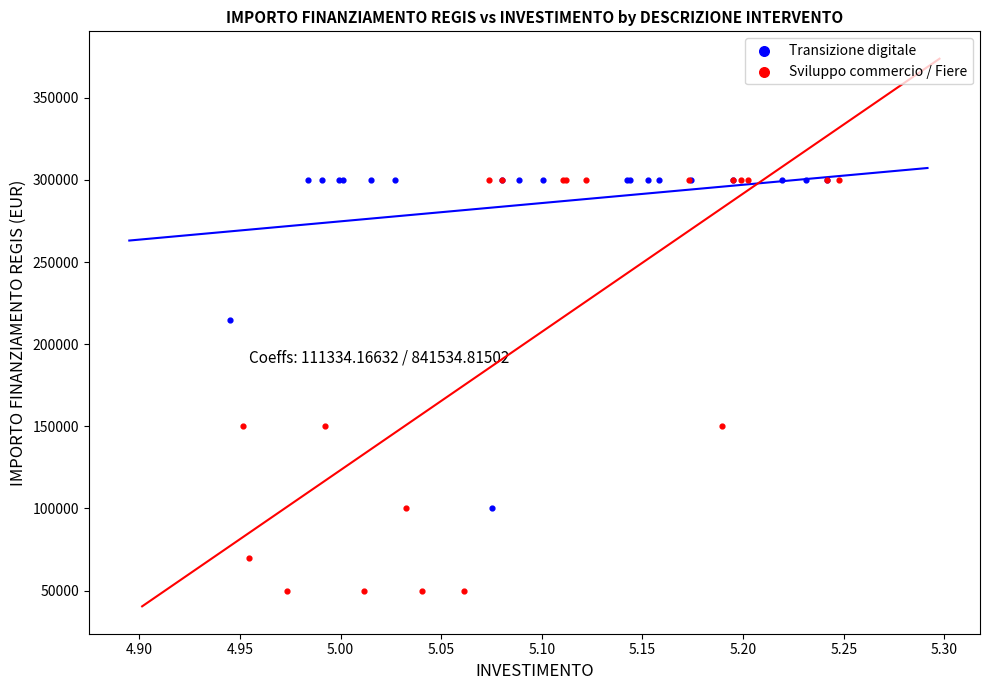

Which series has the widest spread of Y values?

Sviluppo commercio / Fiere